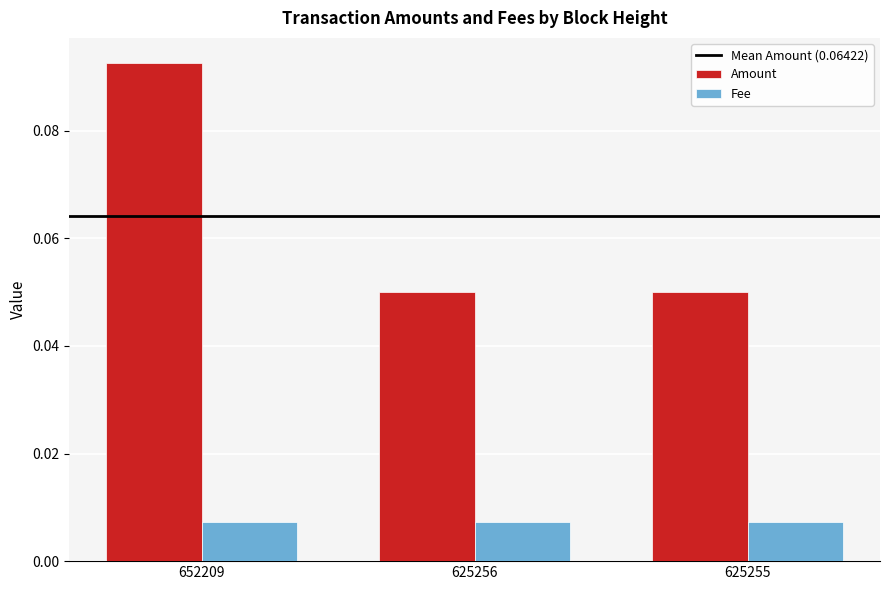

Which series changed the most between 652209 and 625256?

Amount